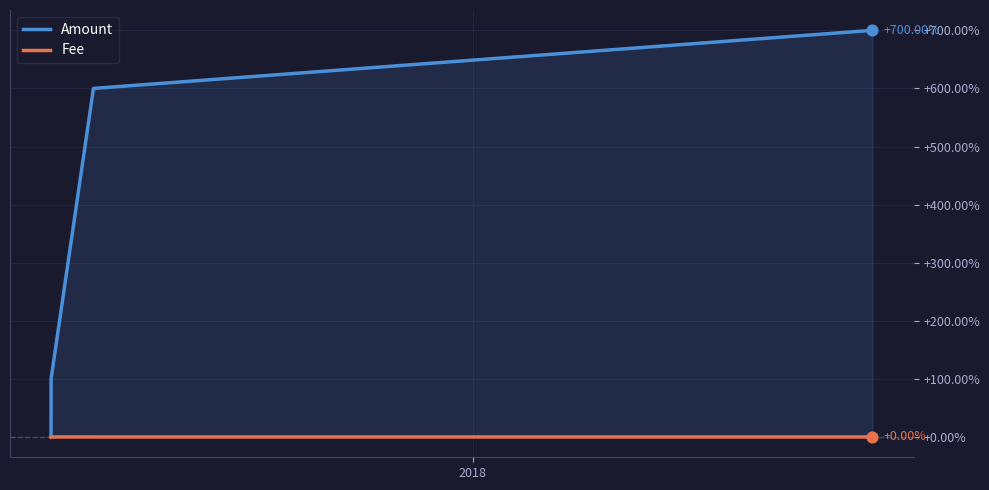

Which series contains the highest Y value?

Amount